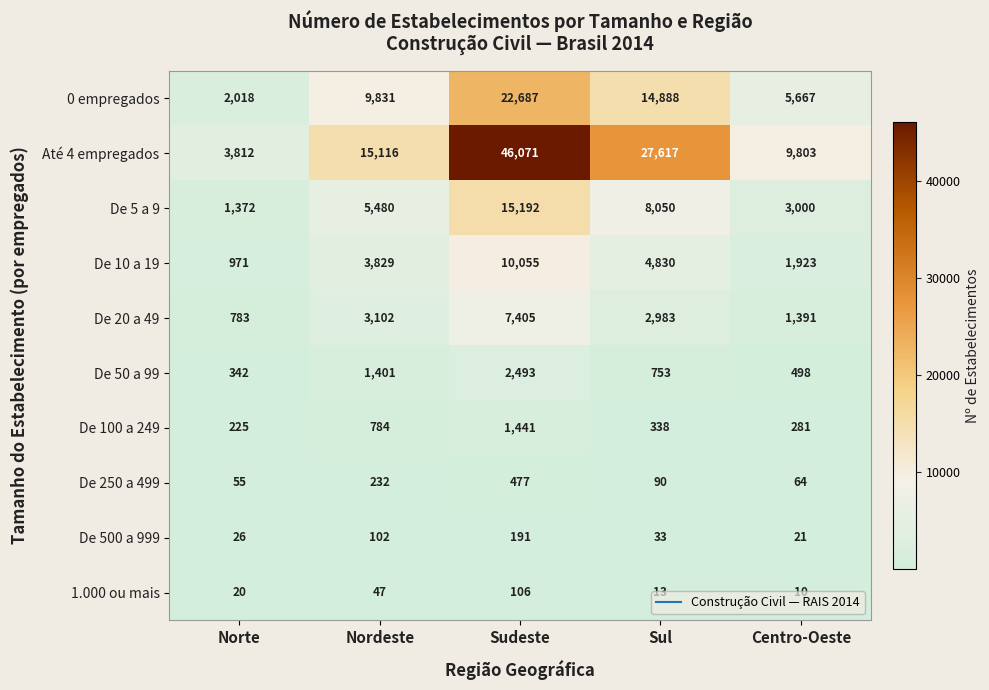

The De 20 a 49 series shows 12236 at Sudeste. True or false?

False